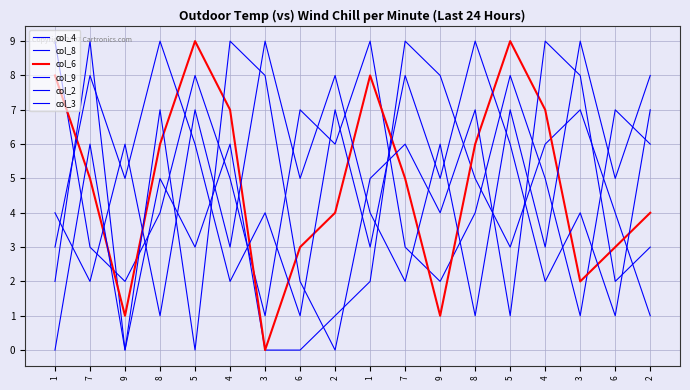

At how many categories does at least one series exceed 8?

12